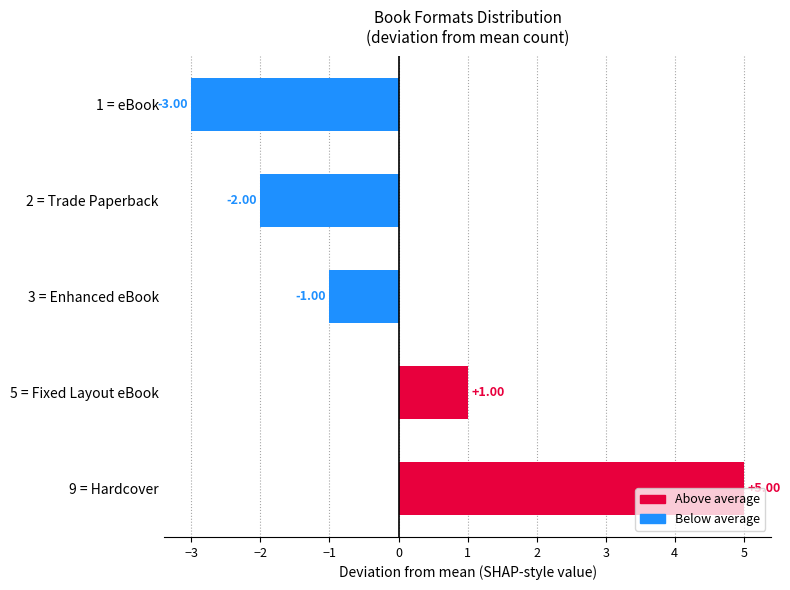

What is the difference between the maximum and second lowest values?

7